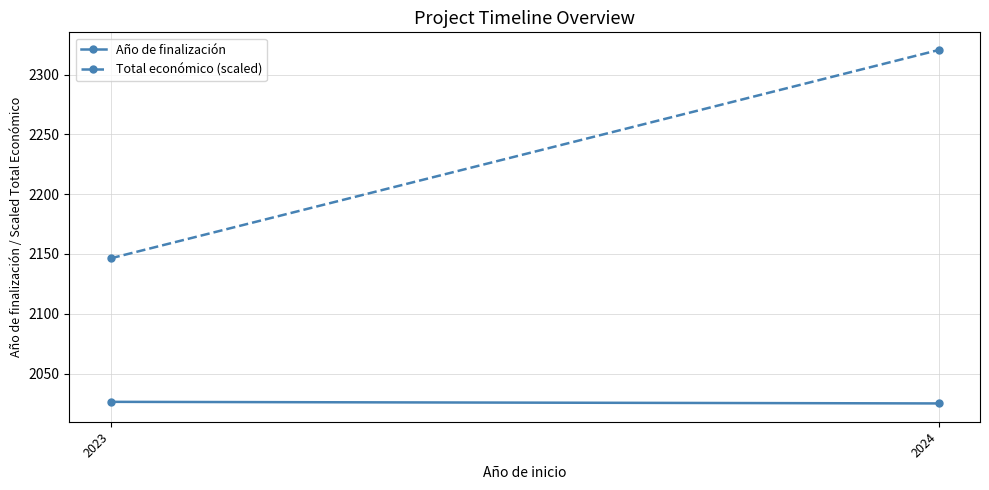

What is the value of the Total económico (scaled) point at the 1st from the left?

2146.3